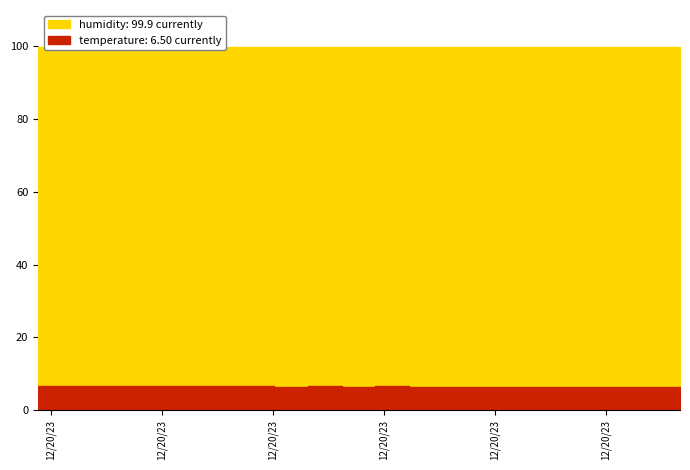

At how many categories does at least one series exceed 92?

20